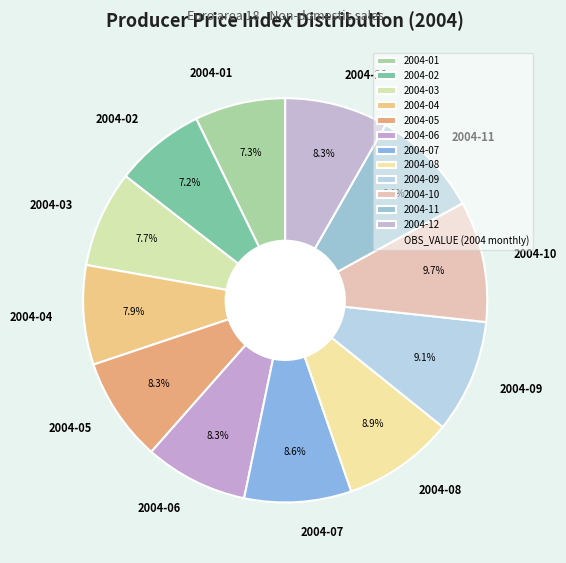

What percentage do 2004-11 and 2004-08 together represent?

17.7%